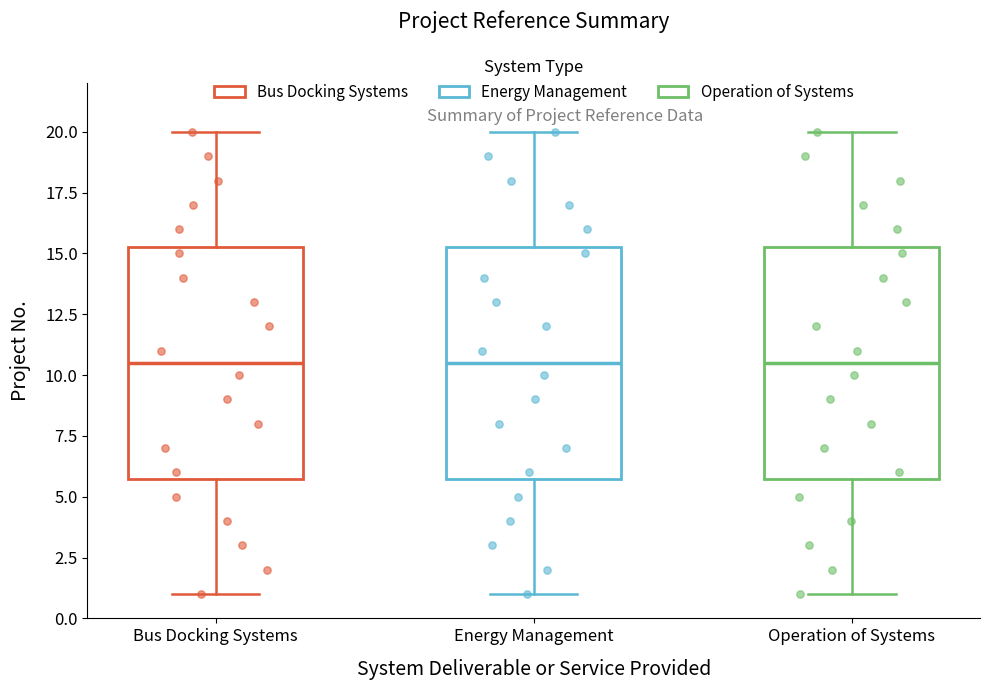

Where does the lower whisker of the box for Energy Management end on the y-axis? The values are not printed on the chart, so give them approximately, as read against the axis.

1.0